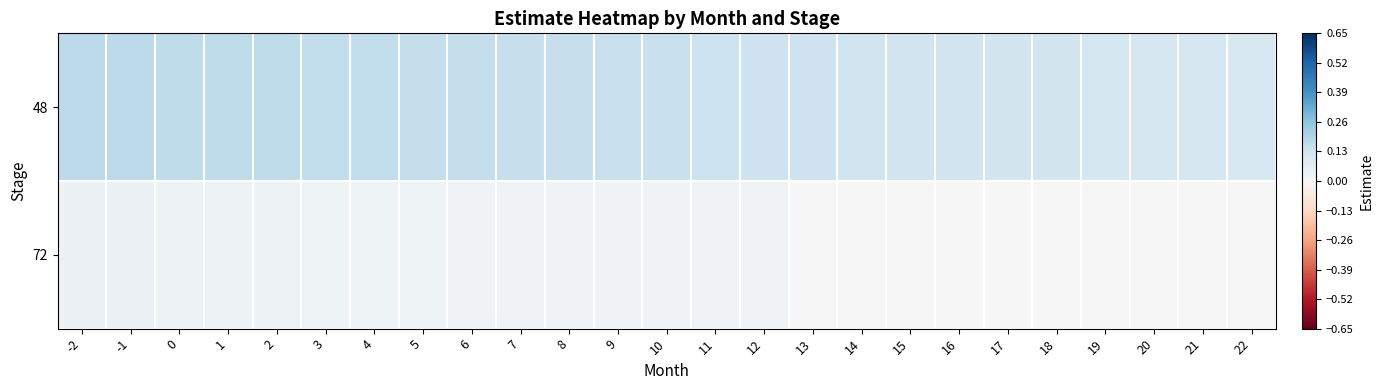

Rank the series by their average value, from lowest to highest.

72, 48